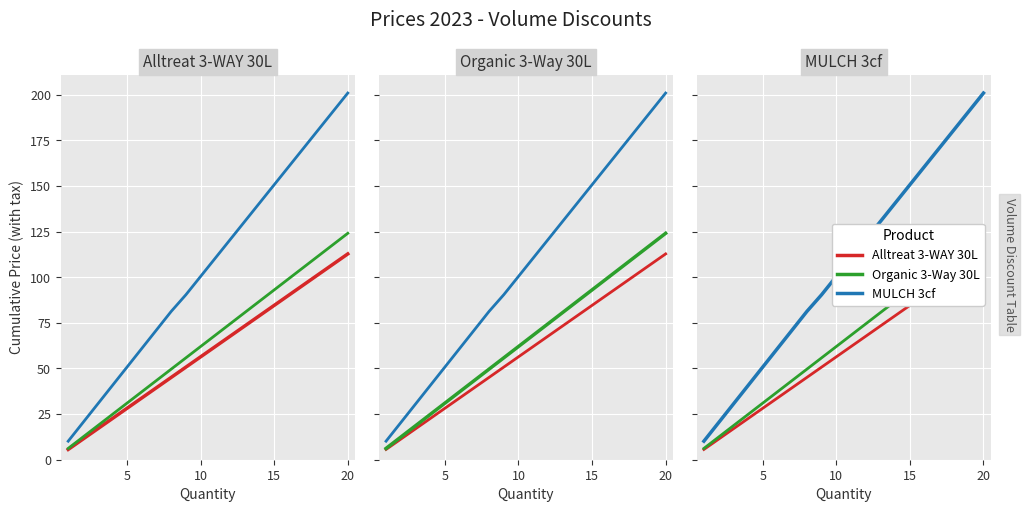

True or false: MULCH 3cf and Organic 3-Way 30L cross at least once.

False